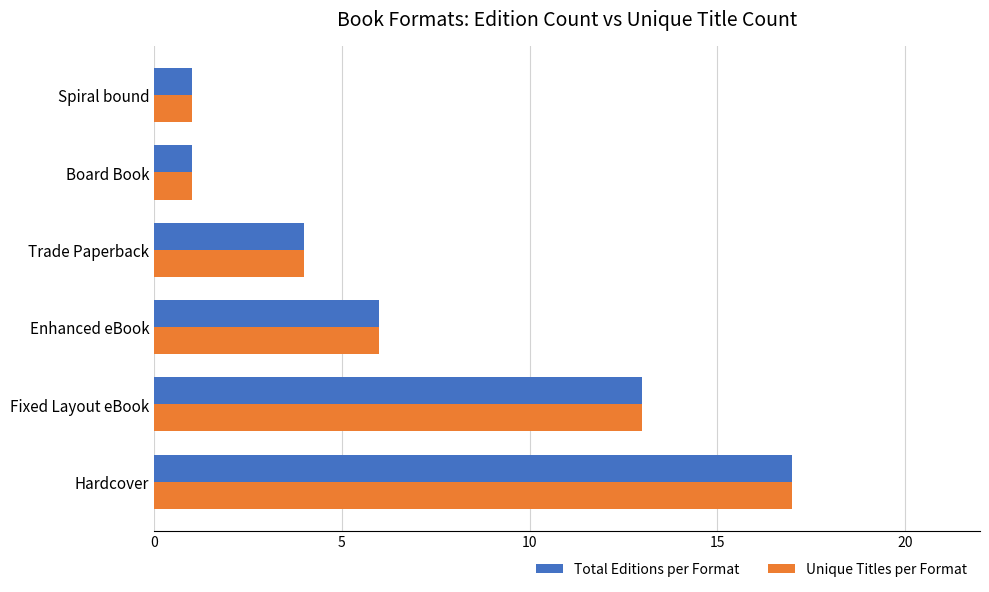

Which category has the highest value across all series?

Hardcover